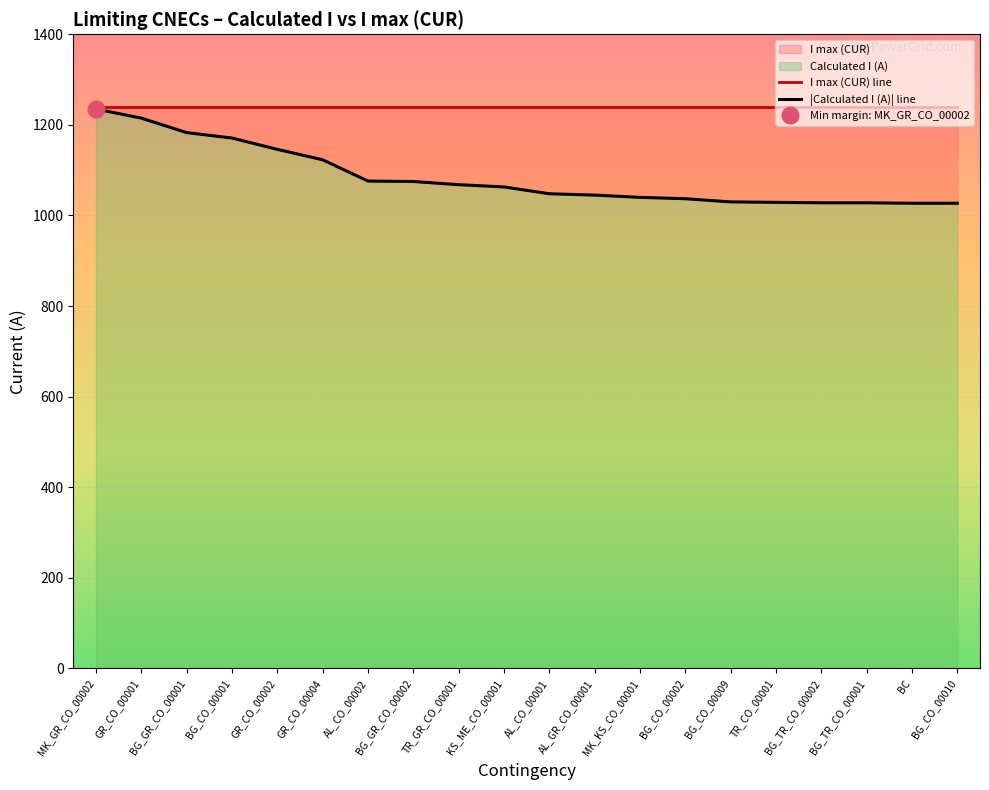

Reading left to right, transcribe all the data shown in this chart.

I max (CUR) line: MK_GR_CO_00002=1240	GR_CO_00001=1240	BG_GR_CO_00001=1240	BG_CO_00001=1240	GR_CO_00002=1240	GR_CO_00004=1240	AL_CO_00002=1240	BG_GR_CO_00002=1240	TR_GR_CO_00001=1240	KS_ME_CO_00001=1240	AL_CO_00001=1240	AL_GR_CO_00001=1240	MK_KS_CO_00001=1240	BG_CO_00002=1240	BG_CO_00009=1240	TR_CO_00001=1240	BG_TR_CO_00002=1240	BG_TR_CO_00001=1240	BC=1240	BG_CO_00010=1240
|Calculated I (A)| line: MK_GR_CO_00002=1235	GR_CO_00001=1215	BG_GR_CO_00001=1183	BG_CO_00001=1171	GR_CO_00002=1146	GR_CO_00004=1123	AL_CO_00002=1076	BG_GR_CO_00002=1075	TR_GR_CO_00001=1068	KS_ME_CO_00001=1063	AL_CO_00001=1048	AL_GR_CO_00001=1045	MK_KS_CO_00001=1040	BG_CO_00002=1037	BG_CO_00009=1030	TR_CO_00001=1029	BG_TR_CO_00002=1028	BG_TR_CO_00001=1028	BC=1027	BG_CO_00010=1027